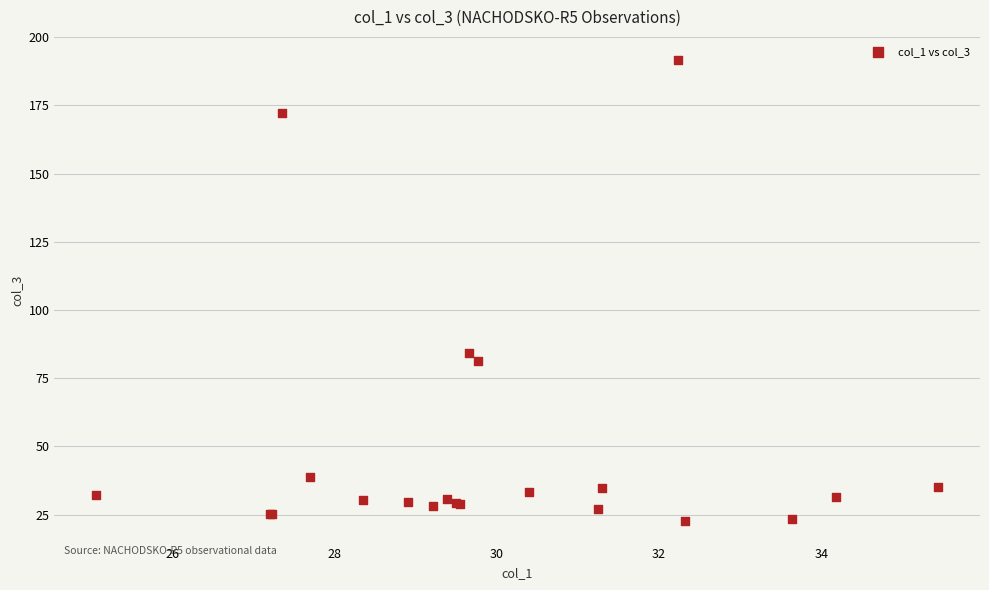

What Y value in the scatter plot is closest to 107?

84.2